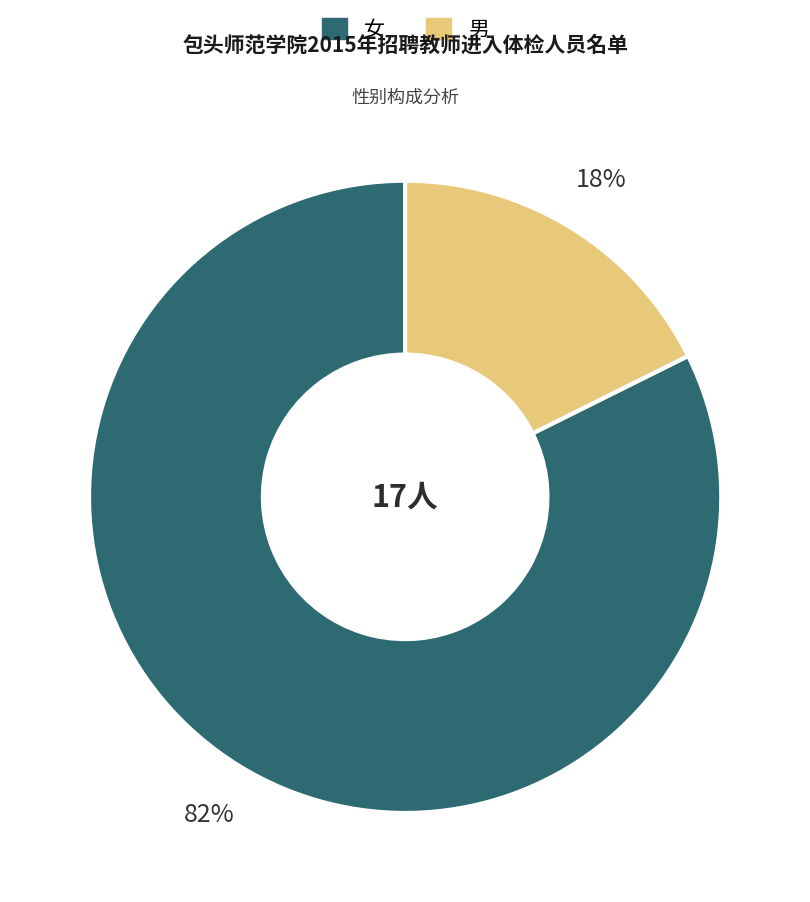

Is there a majority slice in this chart?

Yes